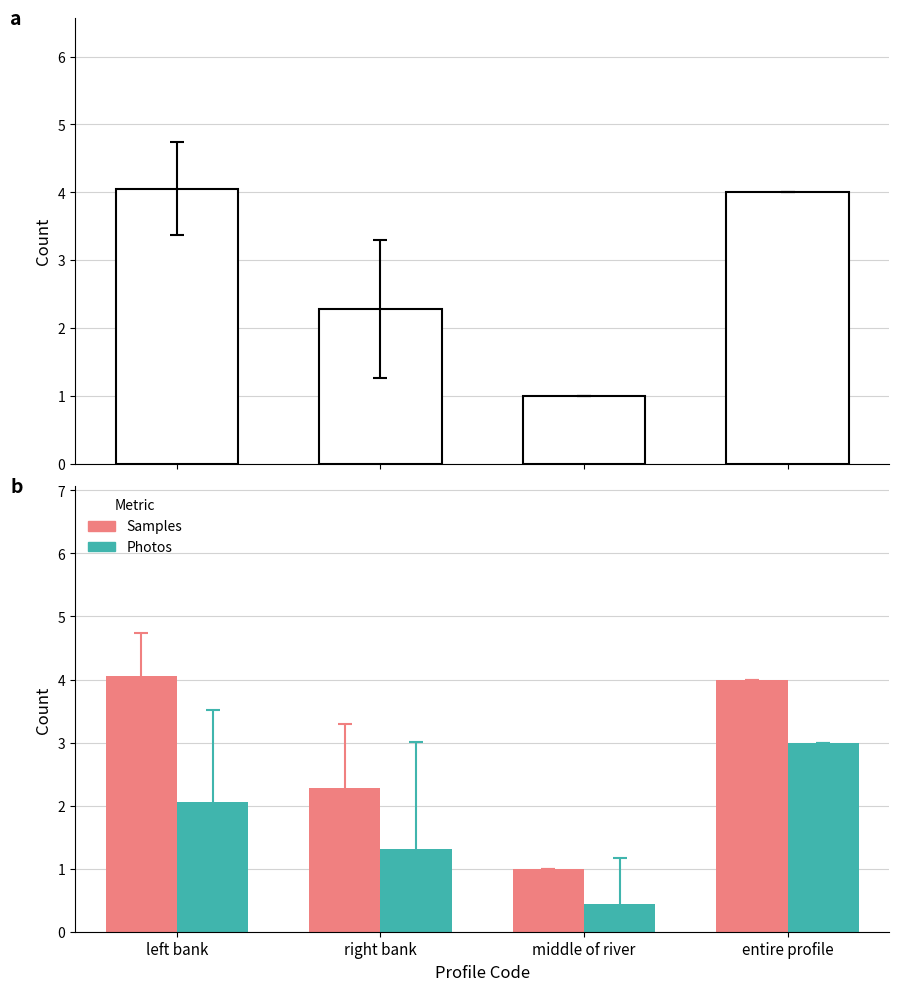

What is the label of the 4th bar from the left?

entire profile